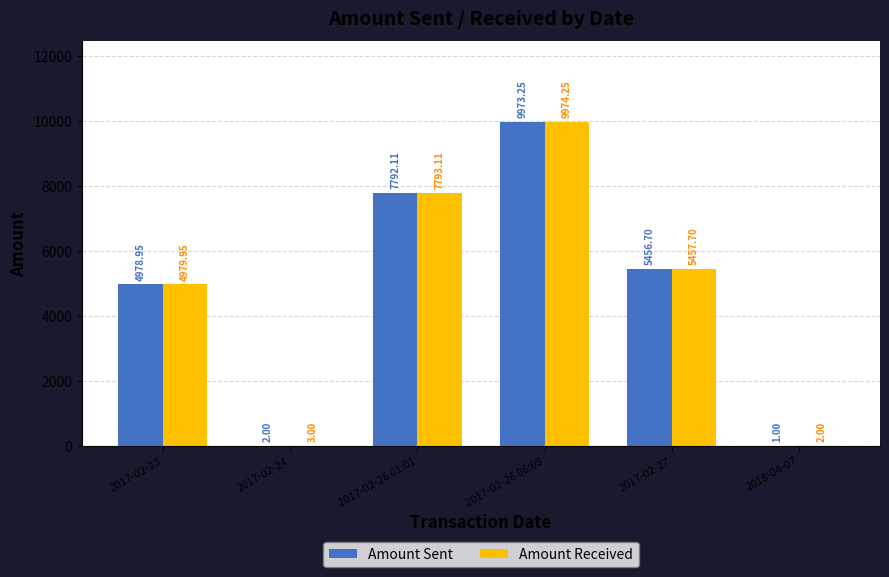

What is the sum of the Amount Sent values at 2017-02-26 01:01 and 2018-04-07?

7793.1